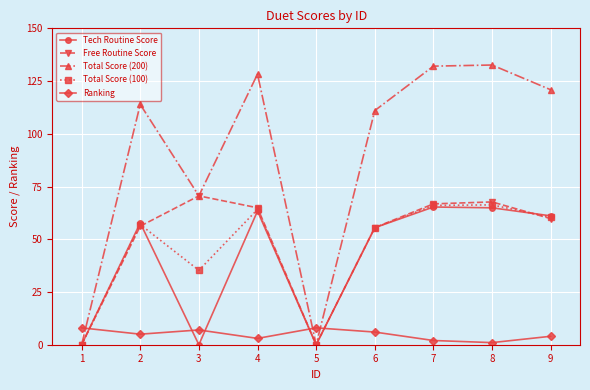

The Total Score (200) series shows 42.8 at 1. True or false?

False